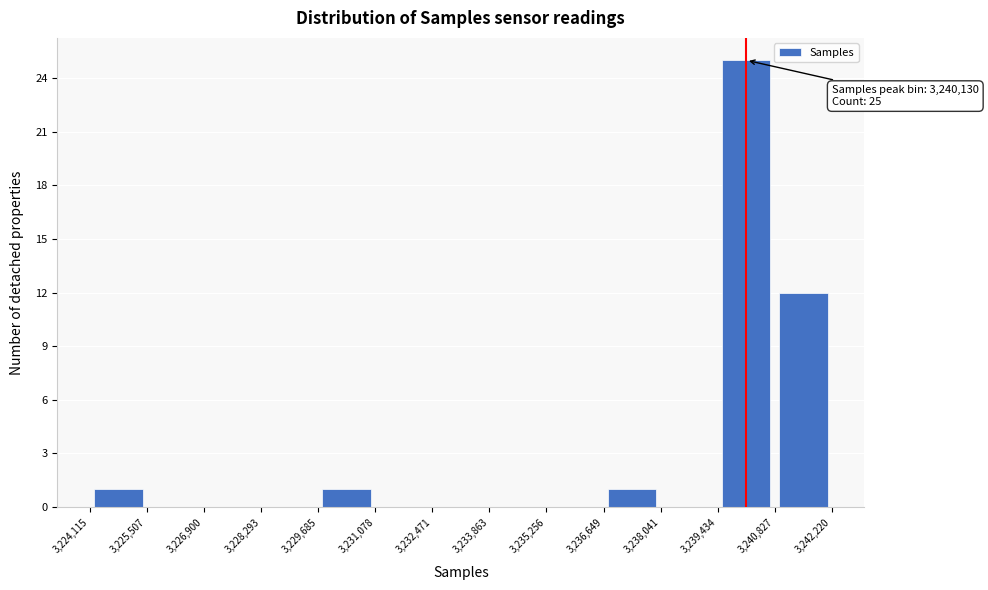

Over which range of the x-axis is the bar tallest?

3,239,434 to 3,240,827